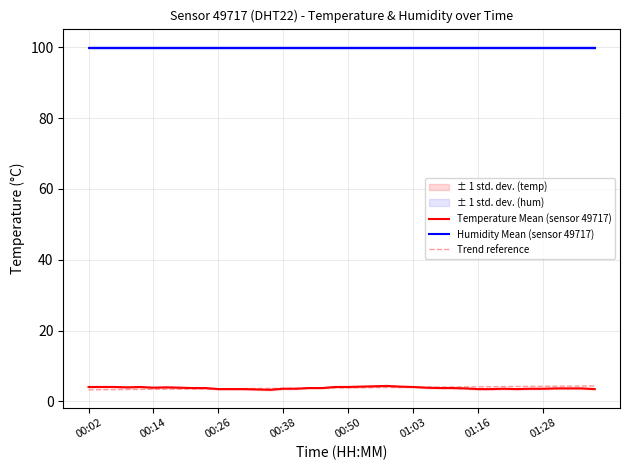

What is the average value?

3.8